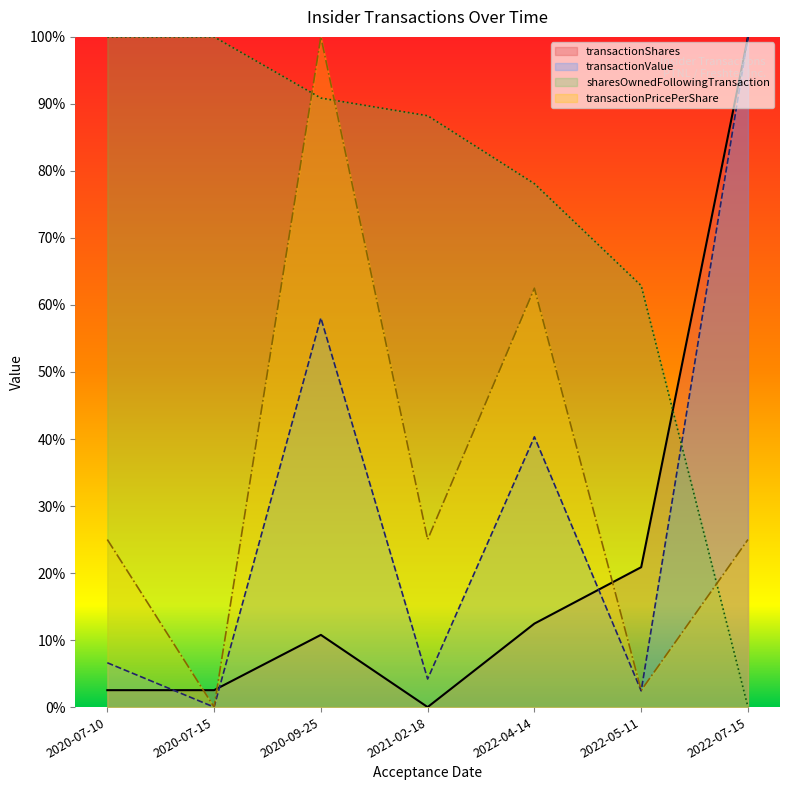

What is the highest value of the sharesOwnedFollowingTransaction series?

1.0